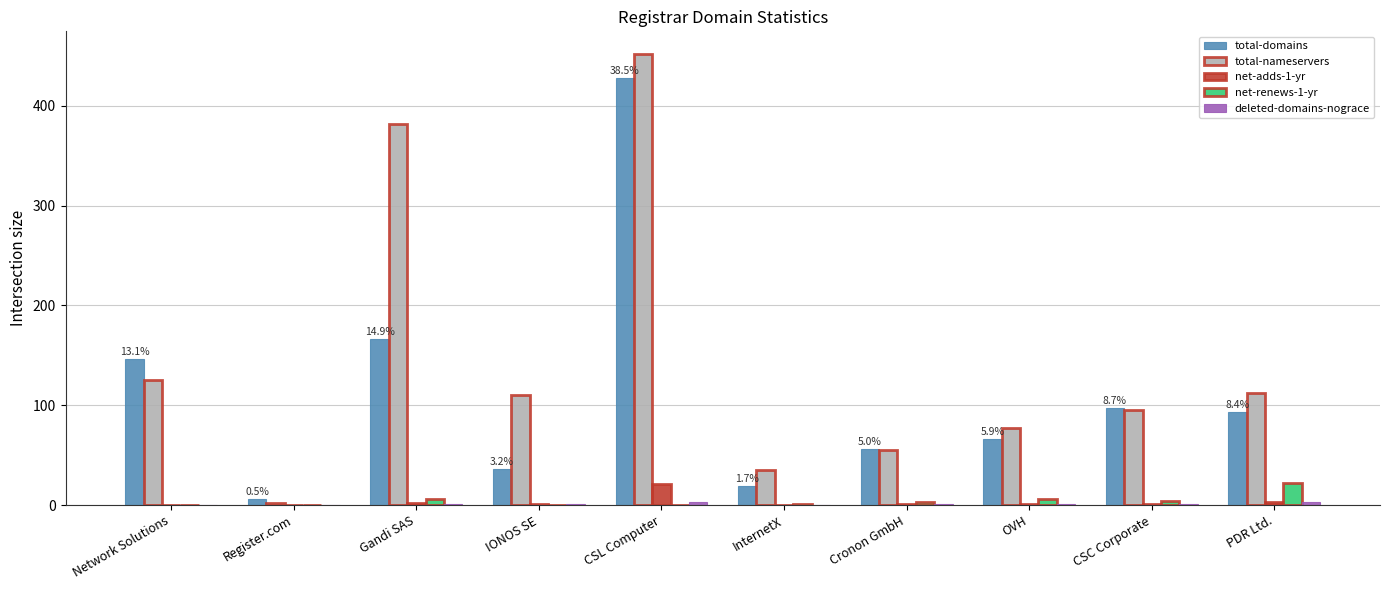

What is the sum of the total-nameservers values at Cronon GmbH and CSC Corporate?

150